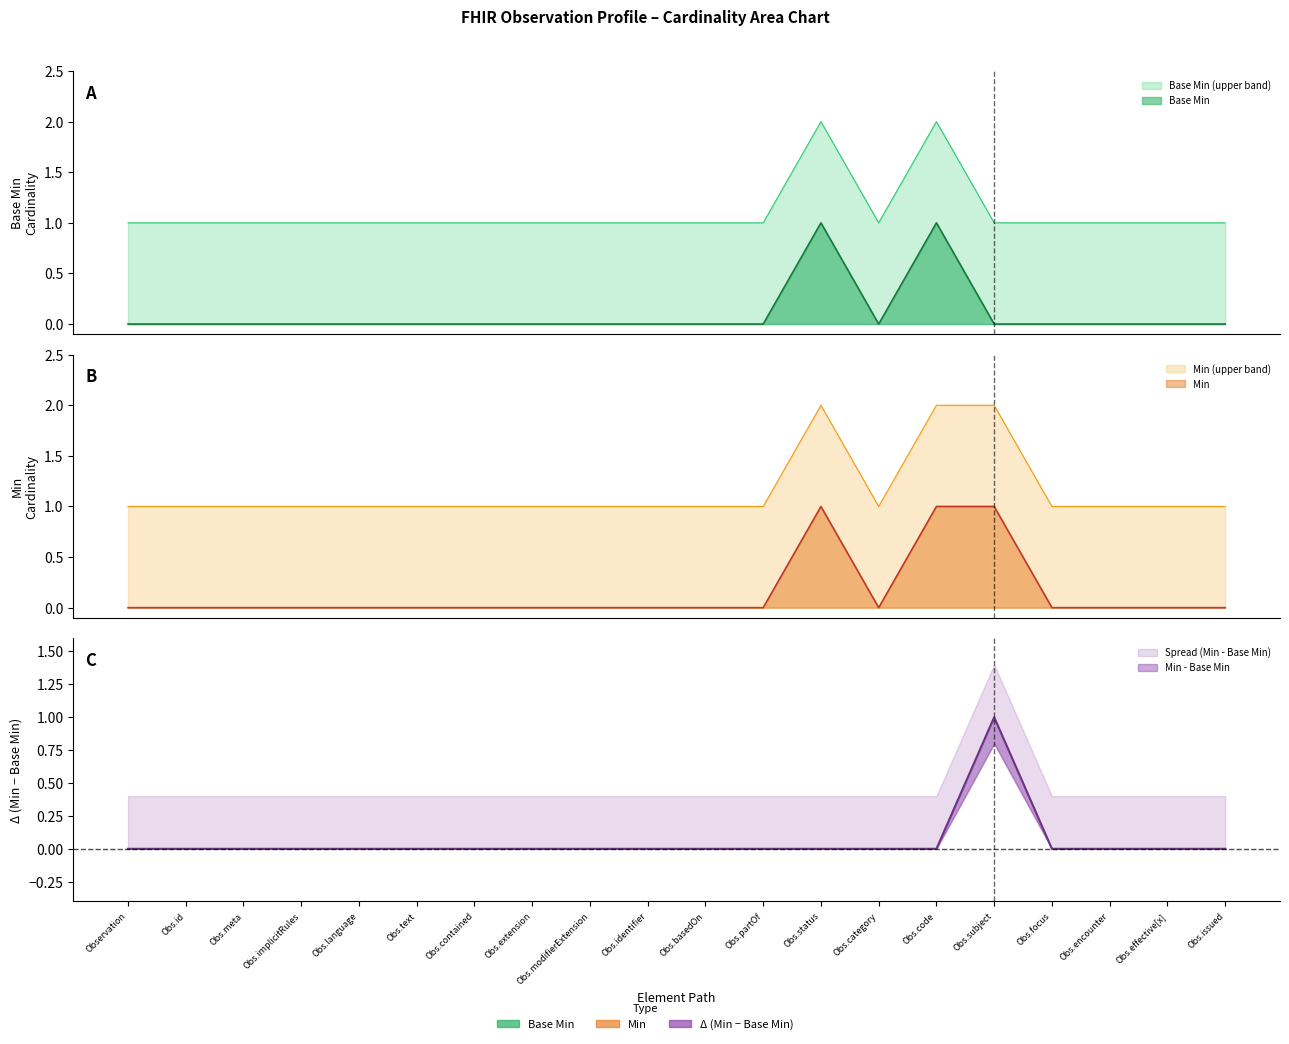

Does the chart have visible grid lines?

No